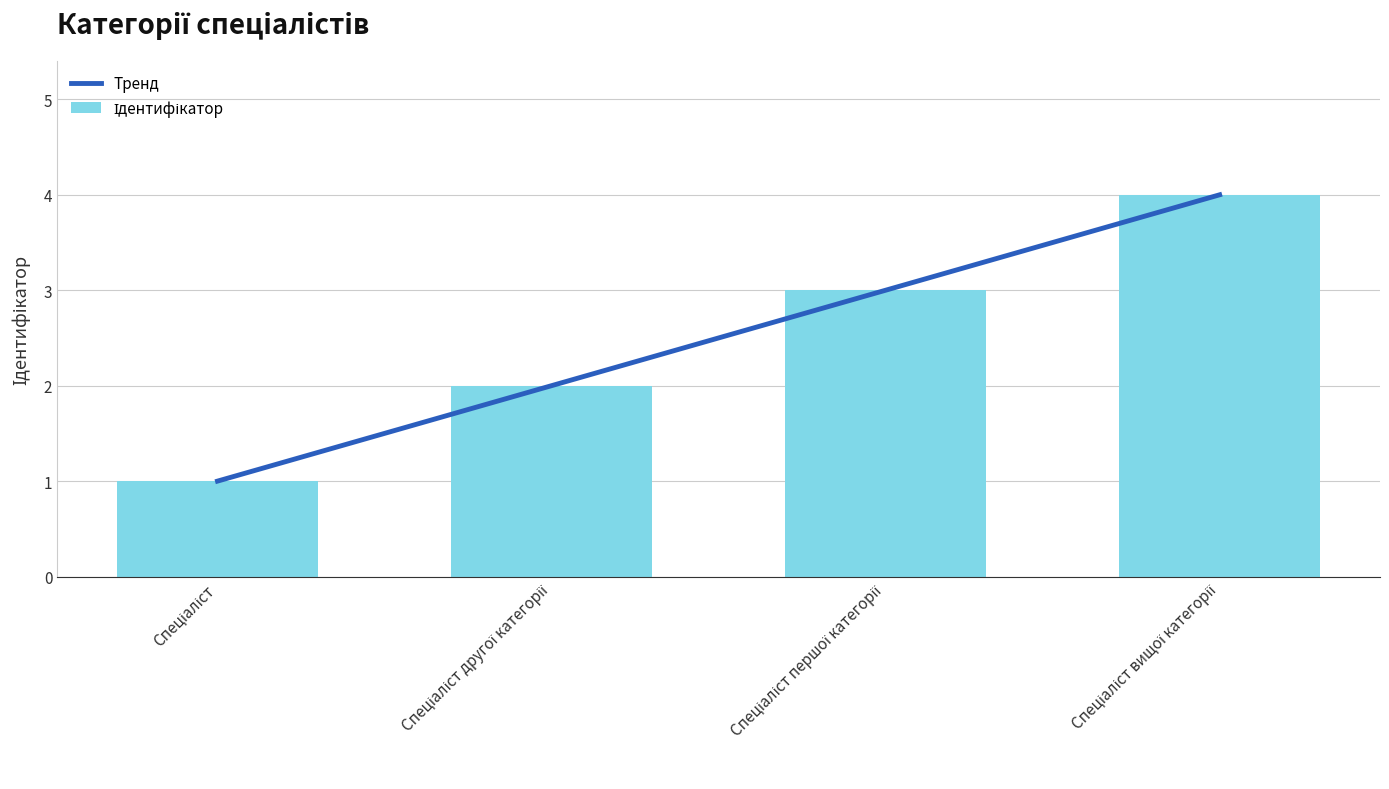

What is the label of the 3rd bar from the left?

Спеціаліст першої категорії